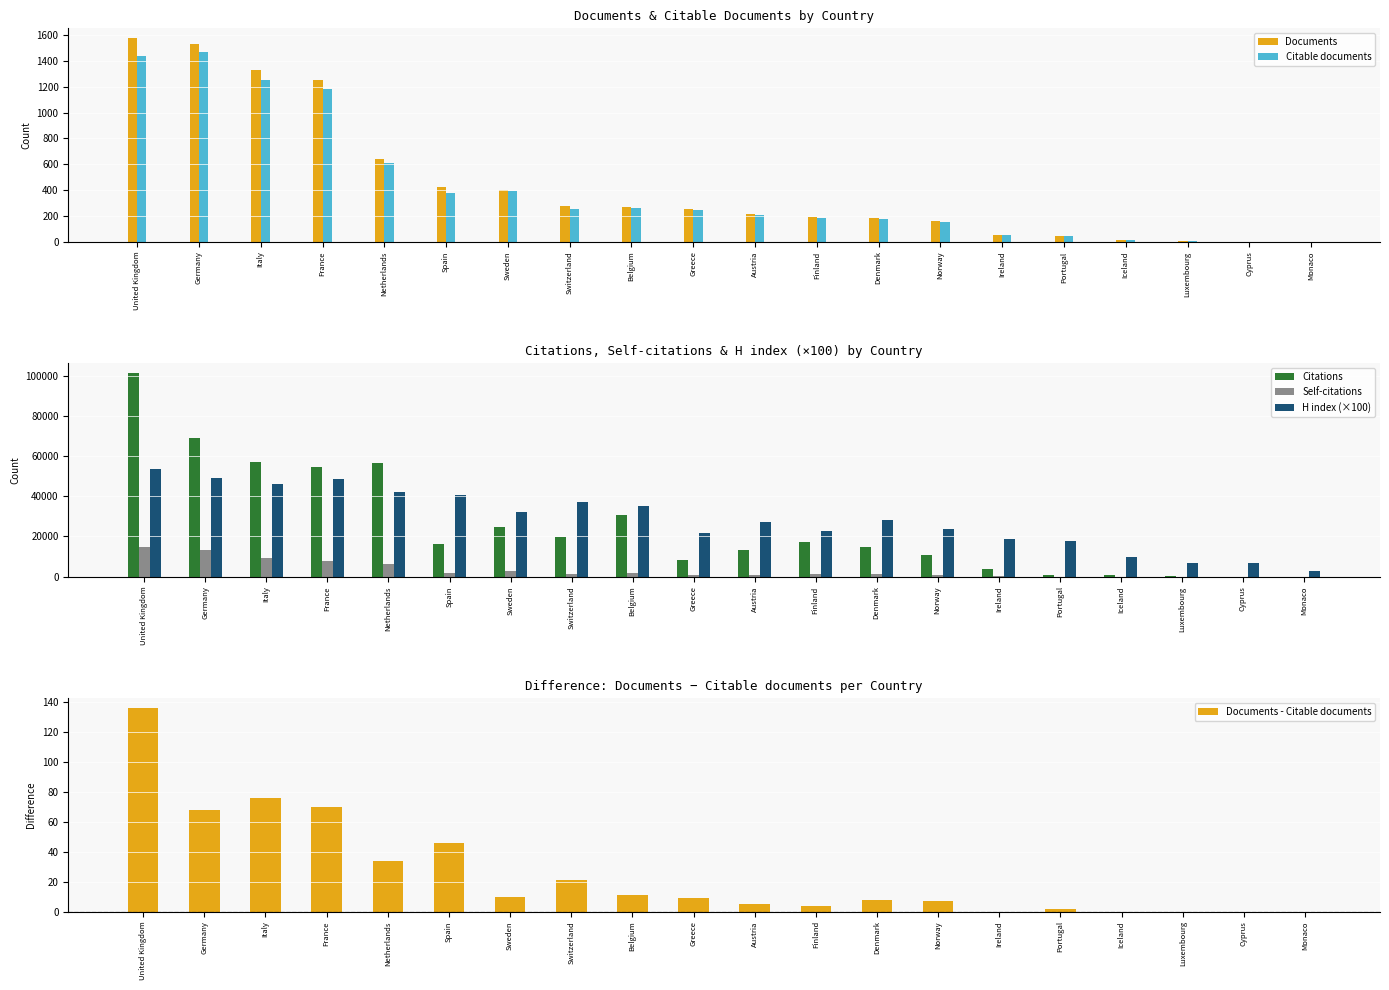

Which category has the highest value across all series?

United Kingdom